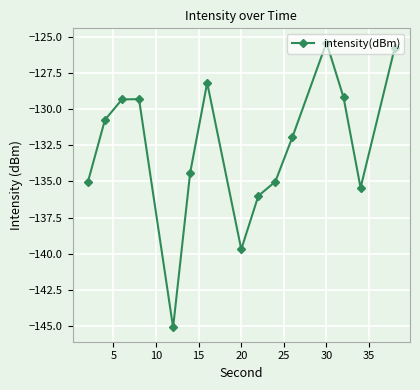

What is the minimum value shown in the chart?

-145.1